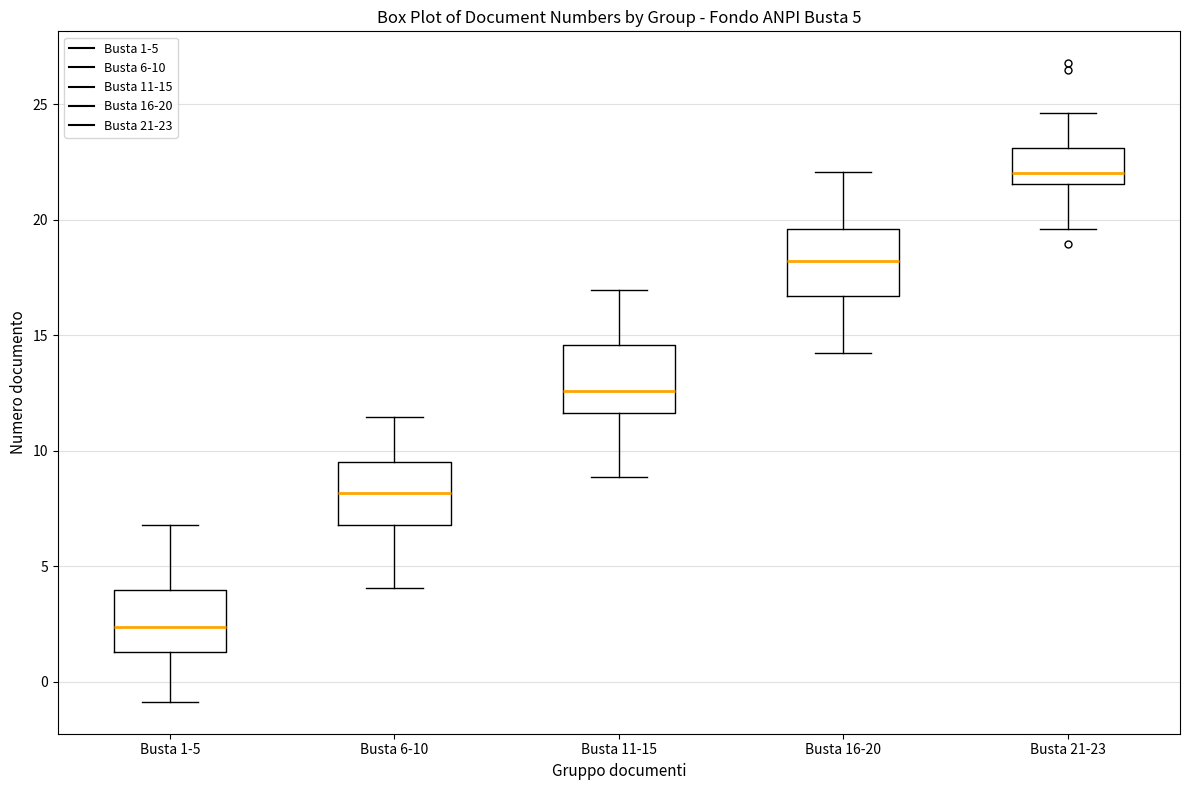

Which box's median line is the highest?

Busta 21-23